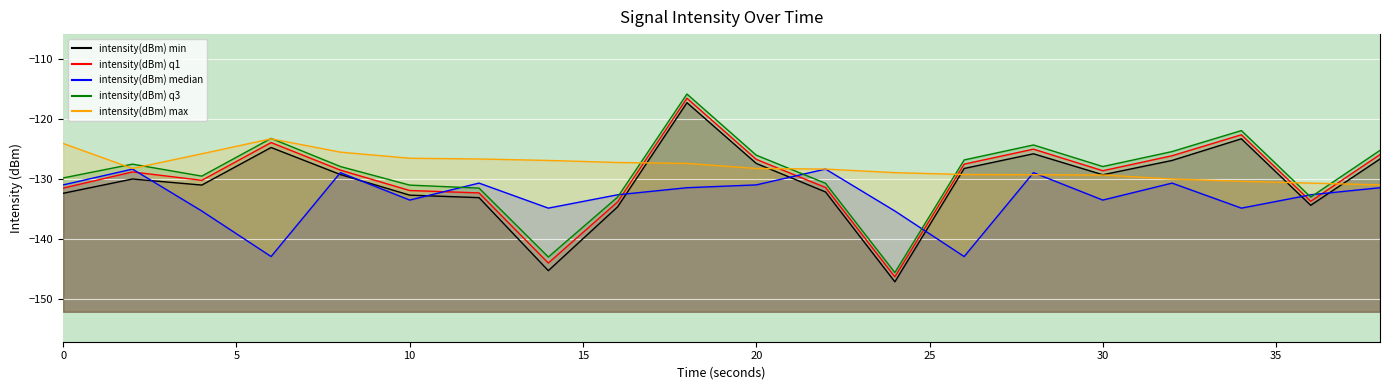

How many interior local peaks does the intensity(dBm) median series have?

6